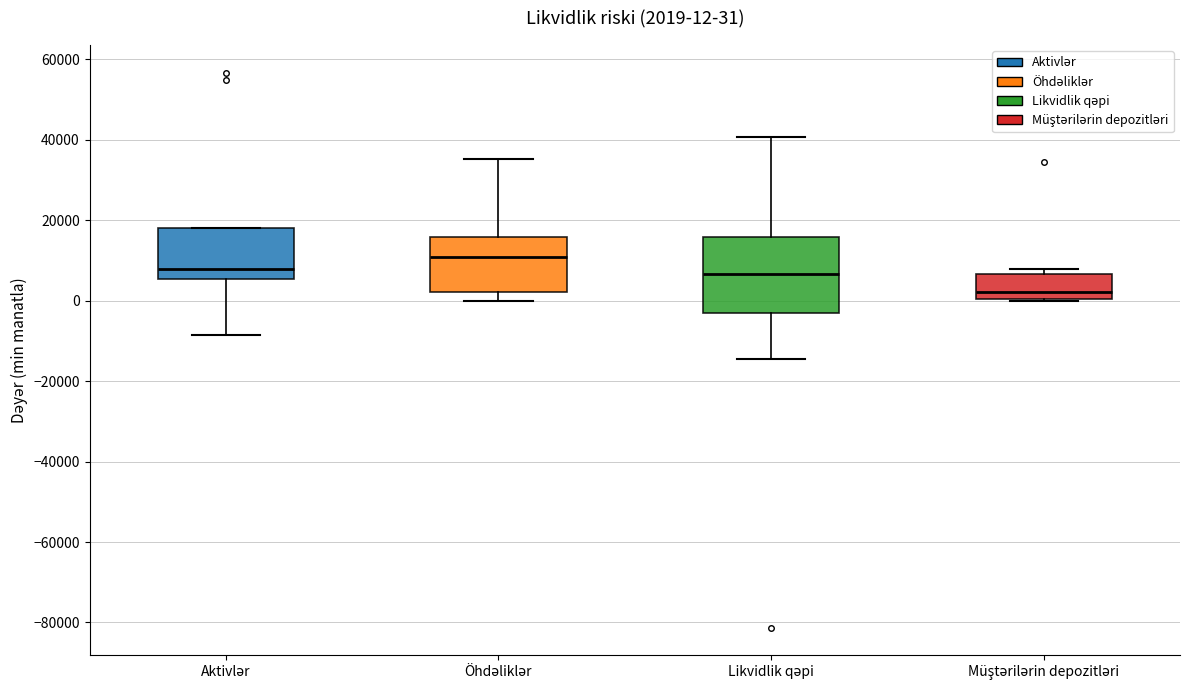

Which box has the highest median line?

Öhdəliklər